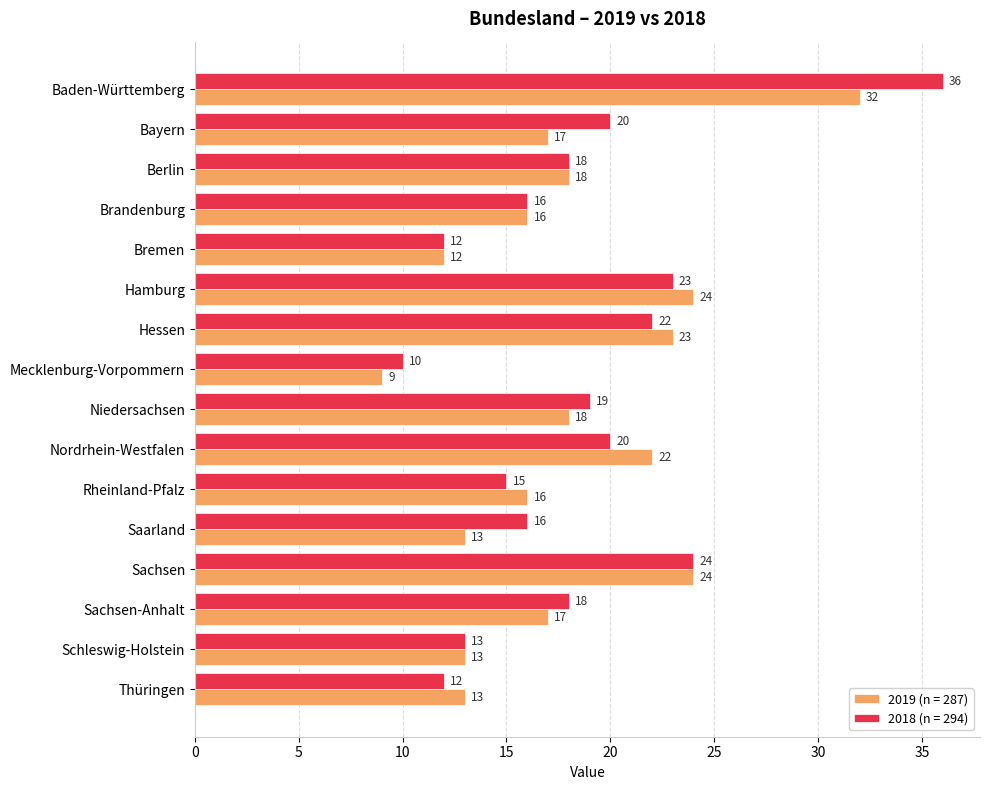

What is the difference between the second highest and second lowest values in the 2018 (n = 294) series?

12